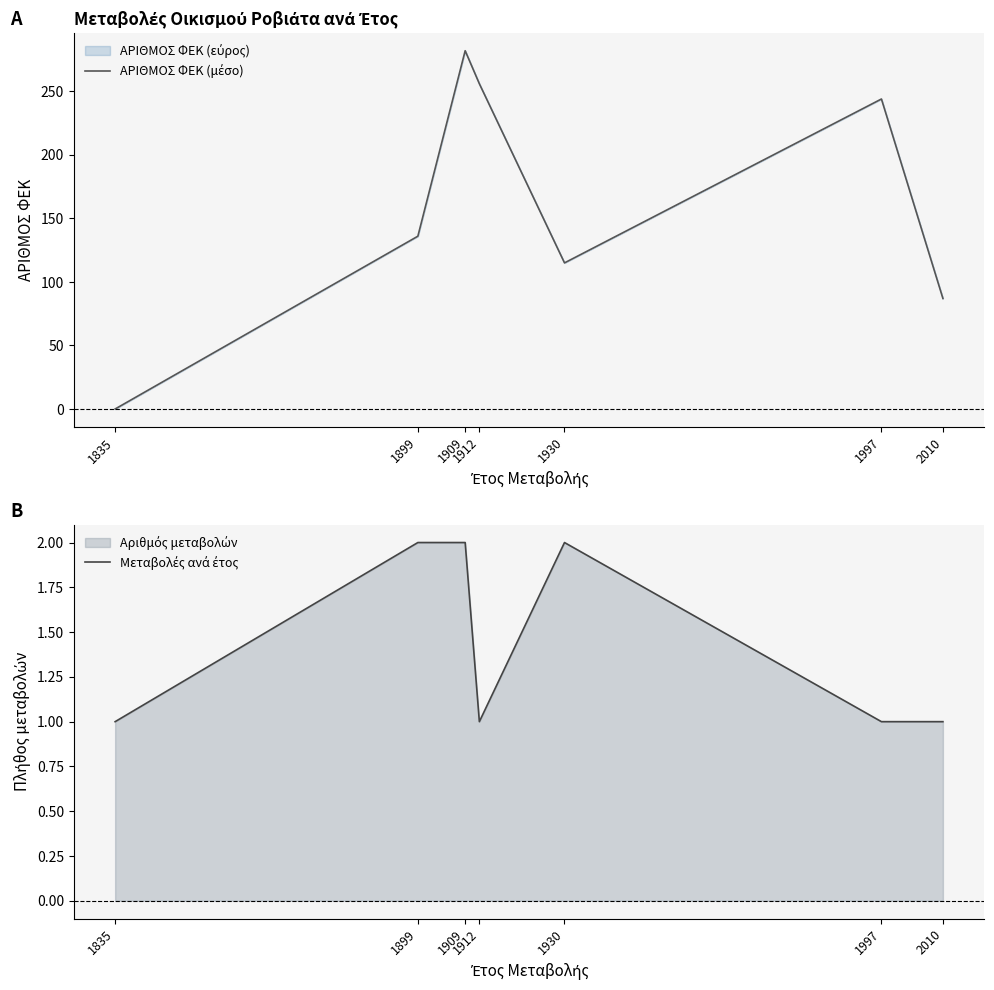

What is the difference between the ΑΡΙΘΜΟΣ ΦΕΚ (μέσο) values at 1909 and 1899?

146